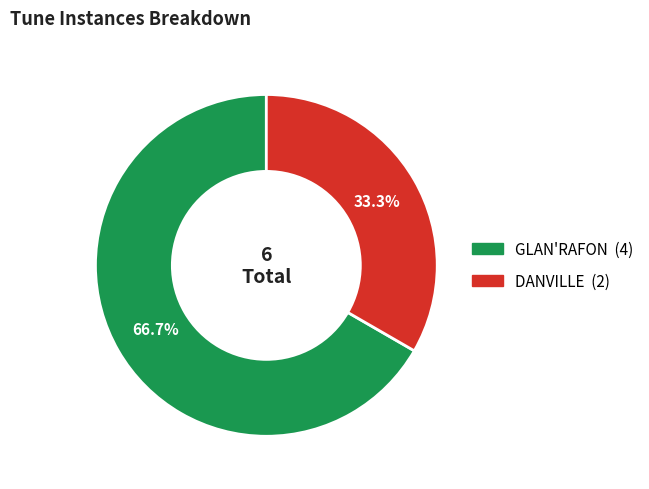

Rank the categories by value from lowest to highest.

DANVILLE, GLAN'RAFON